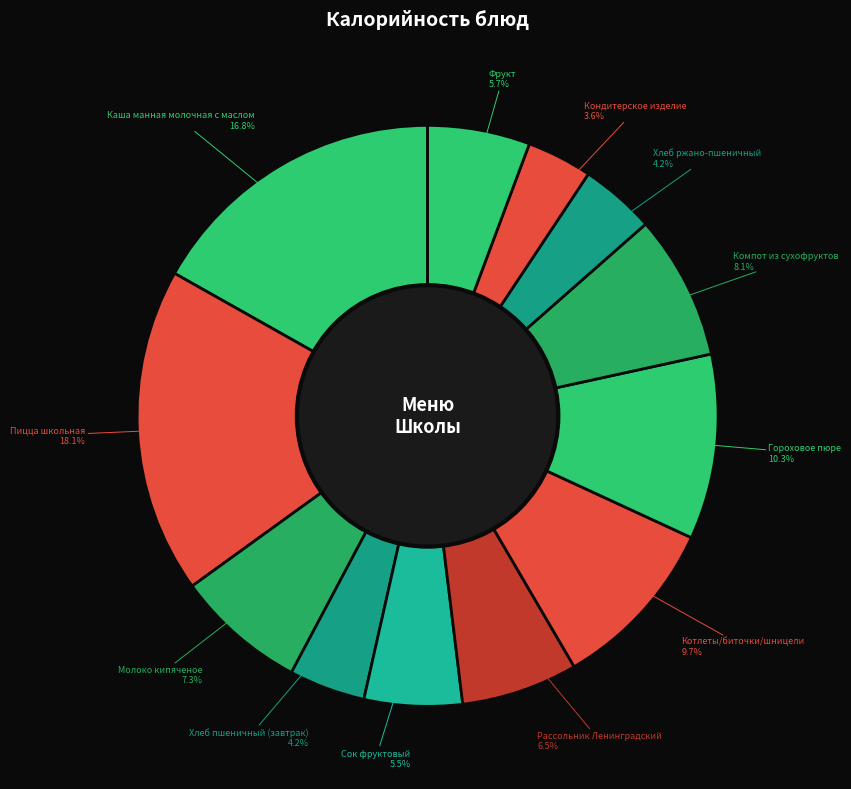

How many slices are in this pie chart?

12